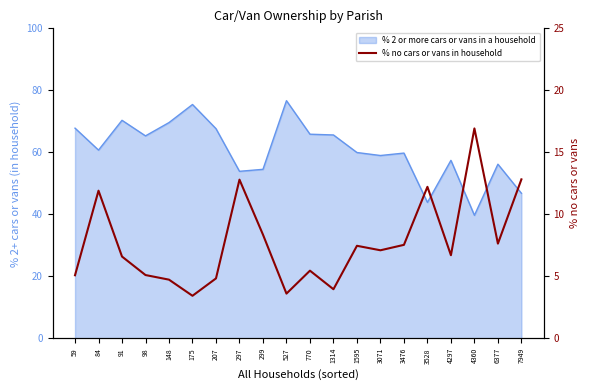

Where is the first local maximum?

84